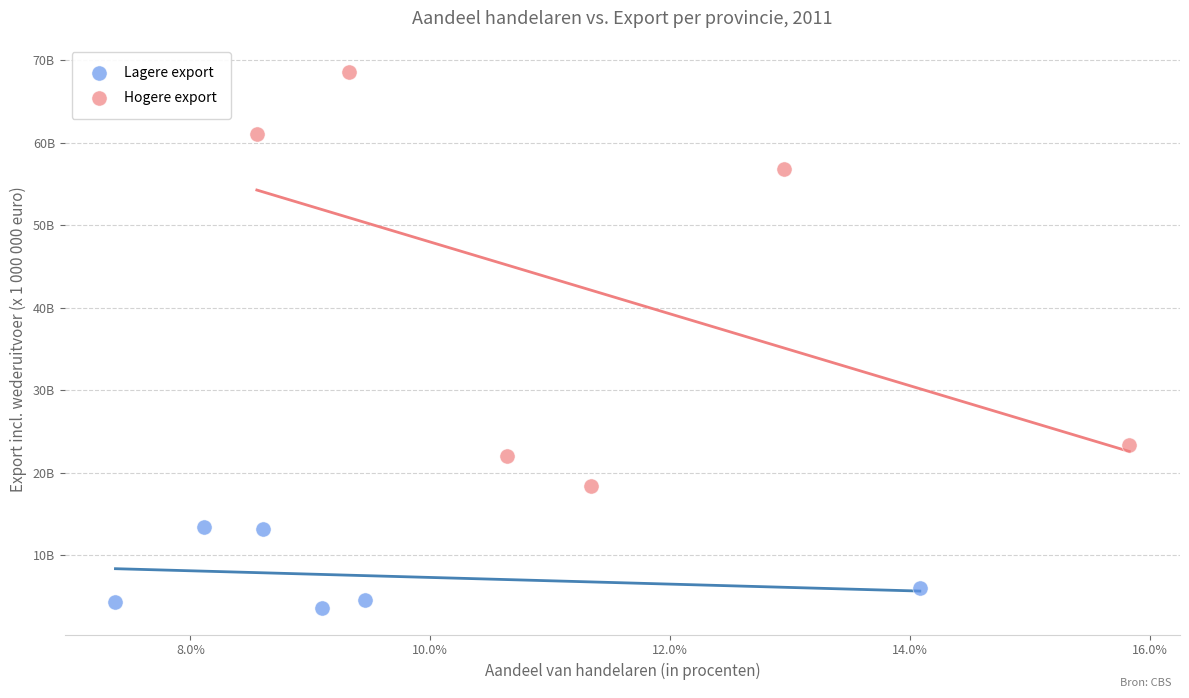

Which series has the widest spread of Y values?

Hogere export